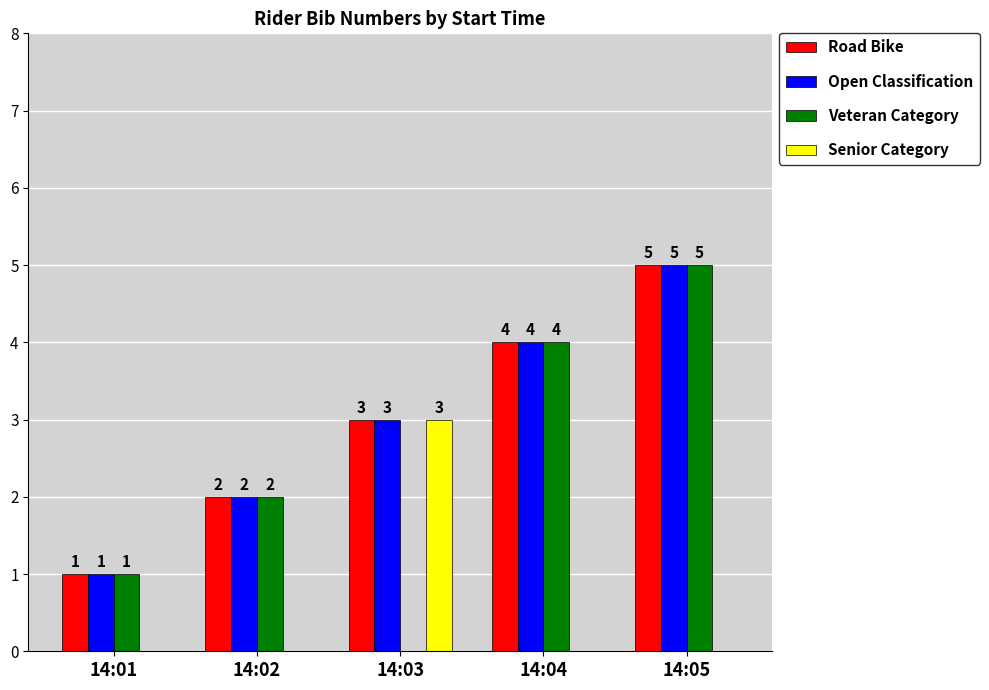

Count the number of categories in the chart.

5